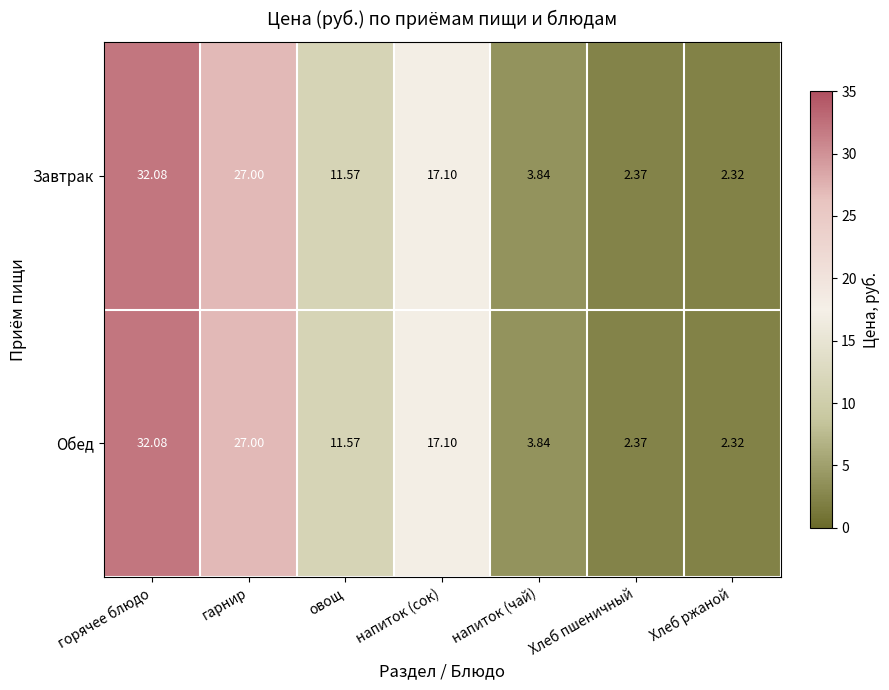

At which label does Обед first exceed 11?

горячее блюдо